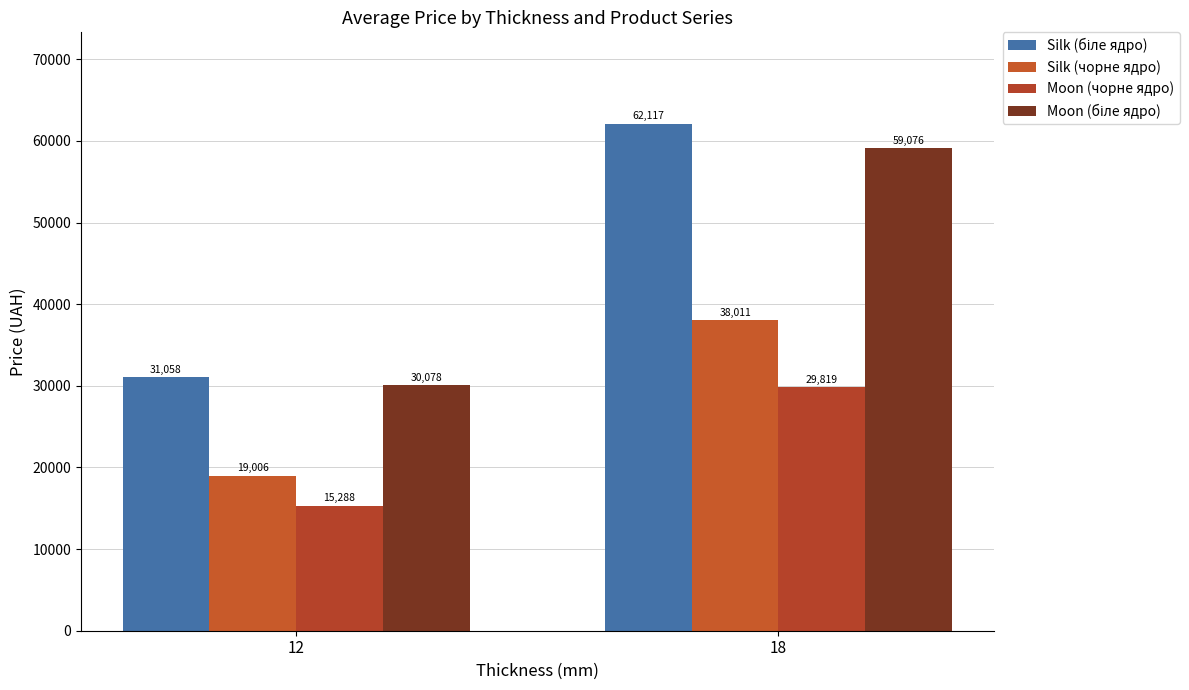

Which series changed the most between 12 and 18?

Silk (біле ядро)